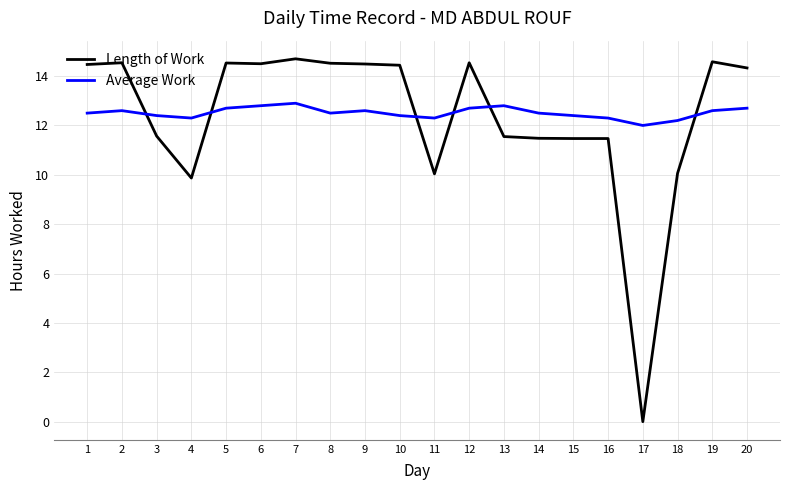

At which category does Length of Work reach its first local valley?

4